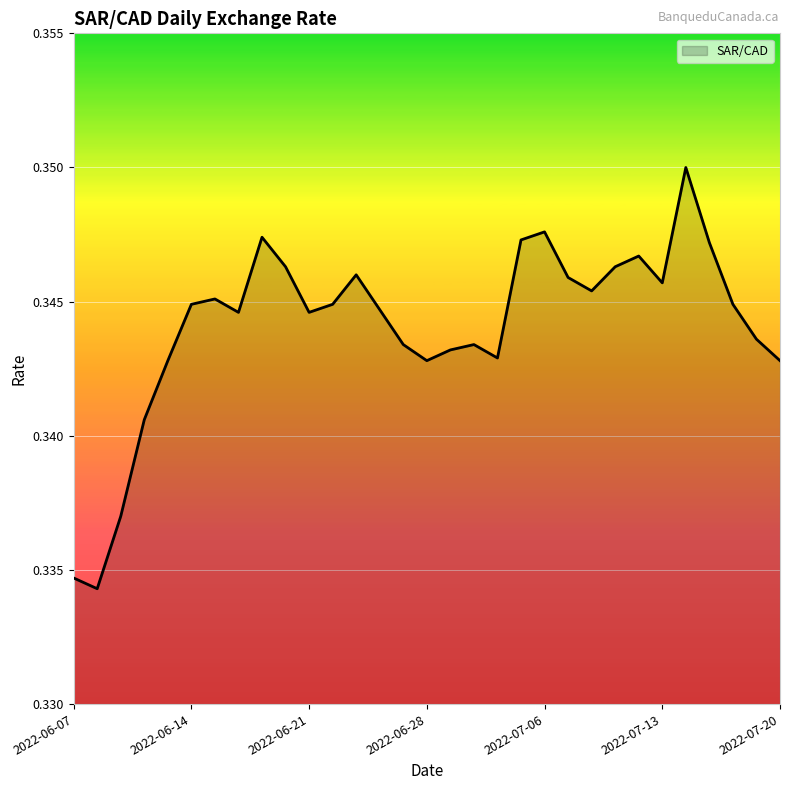

Does the chart display data point markers on the line(s)?

No